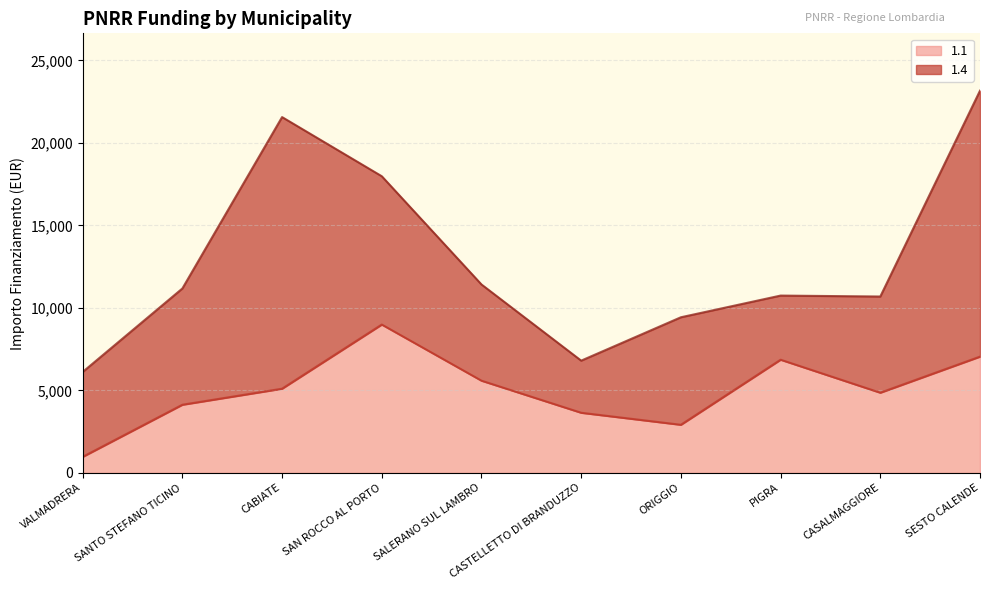

What is the difference between the maximum and minimum values?

8019